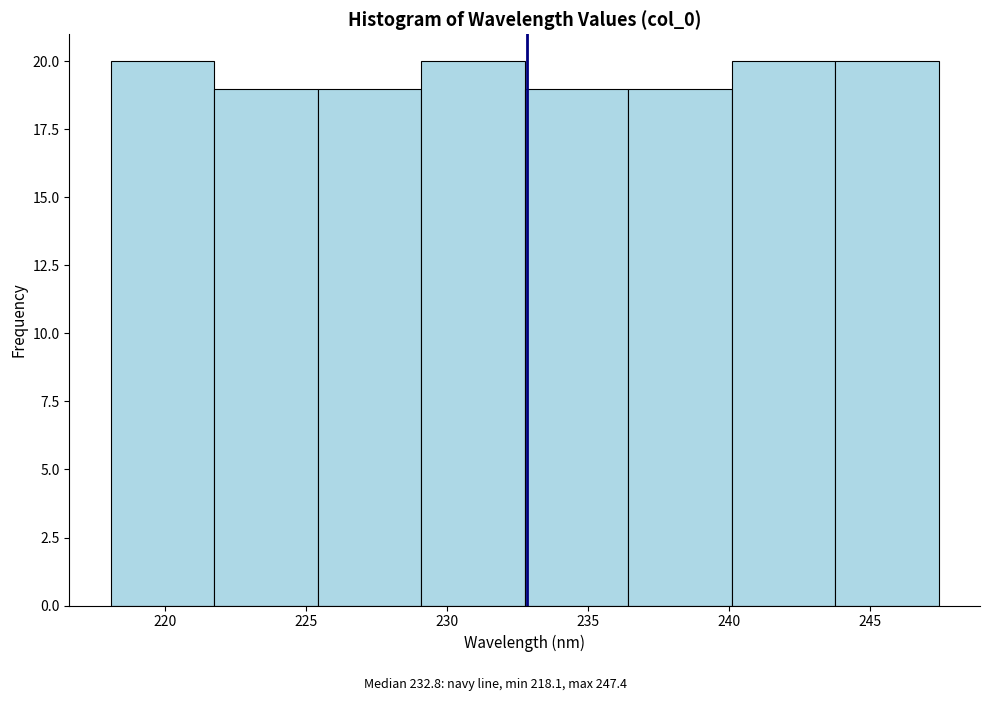

Reading left to right, list every bar in this chart as the range it spans on the x-axis followed by its height. Neither the bar edges nor the heights are printed on the chart, so give them approximately, as read against the axes.

218.0 to 221.5: 20
221.5 to 225.5: 19
225.5 to 229.0: 19
229.0 to 233.0: 20
233.0 to 236.5: 19
236.5 to 240.0: 19
240.0 to 244.0: 20
244.0 to 247.5: 20